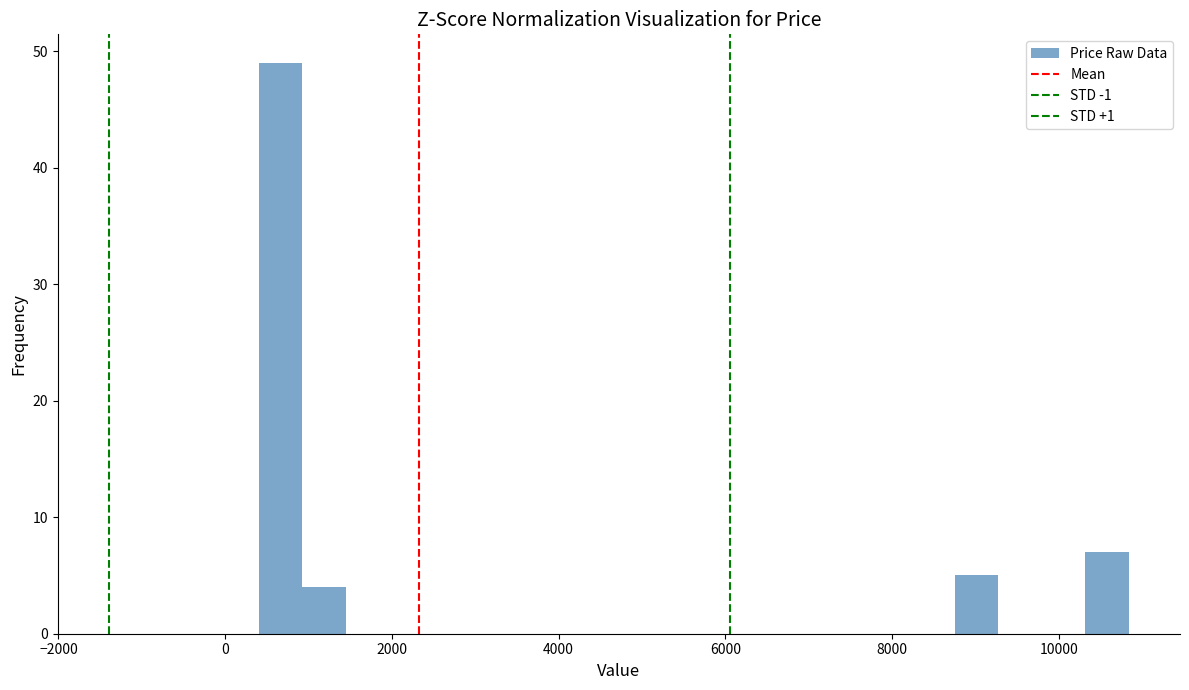

Read against the x-axis, roughly where is the centre of the tallest bar?

600